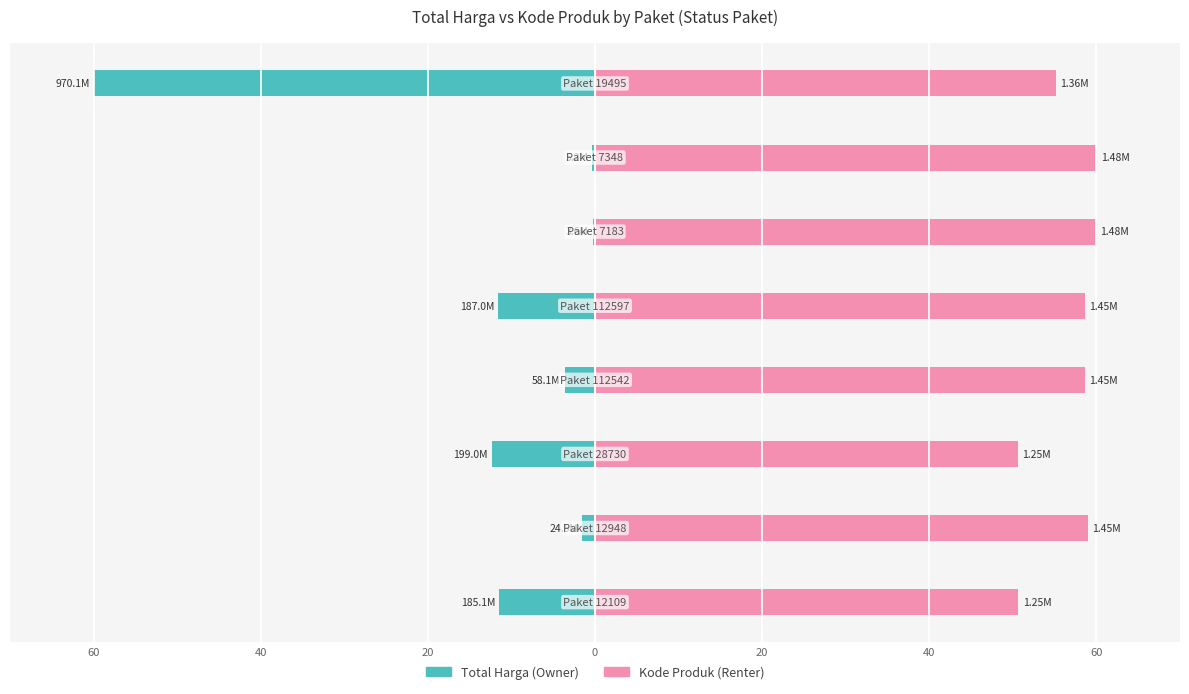

How many data points in Kode Produk (Renter) are less than 58?

3